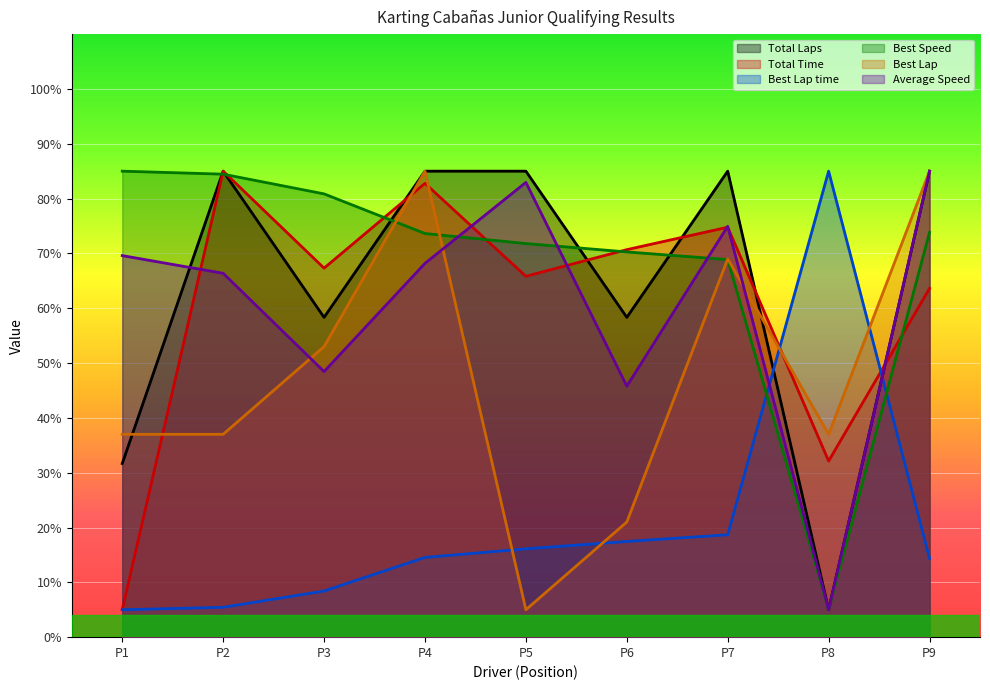

How many distinct data groups are displayed?

6